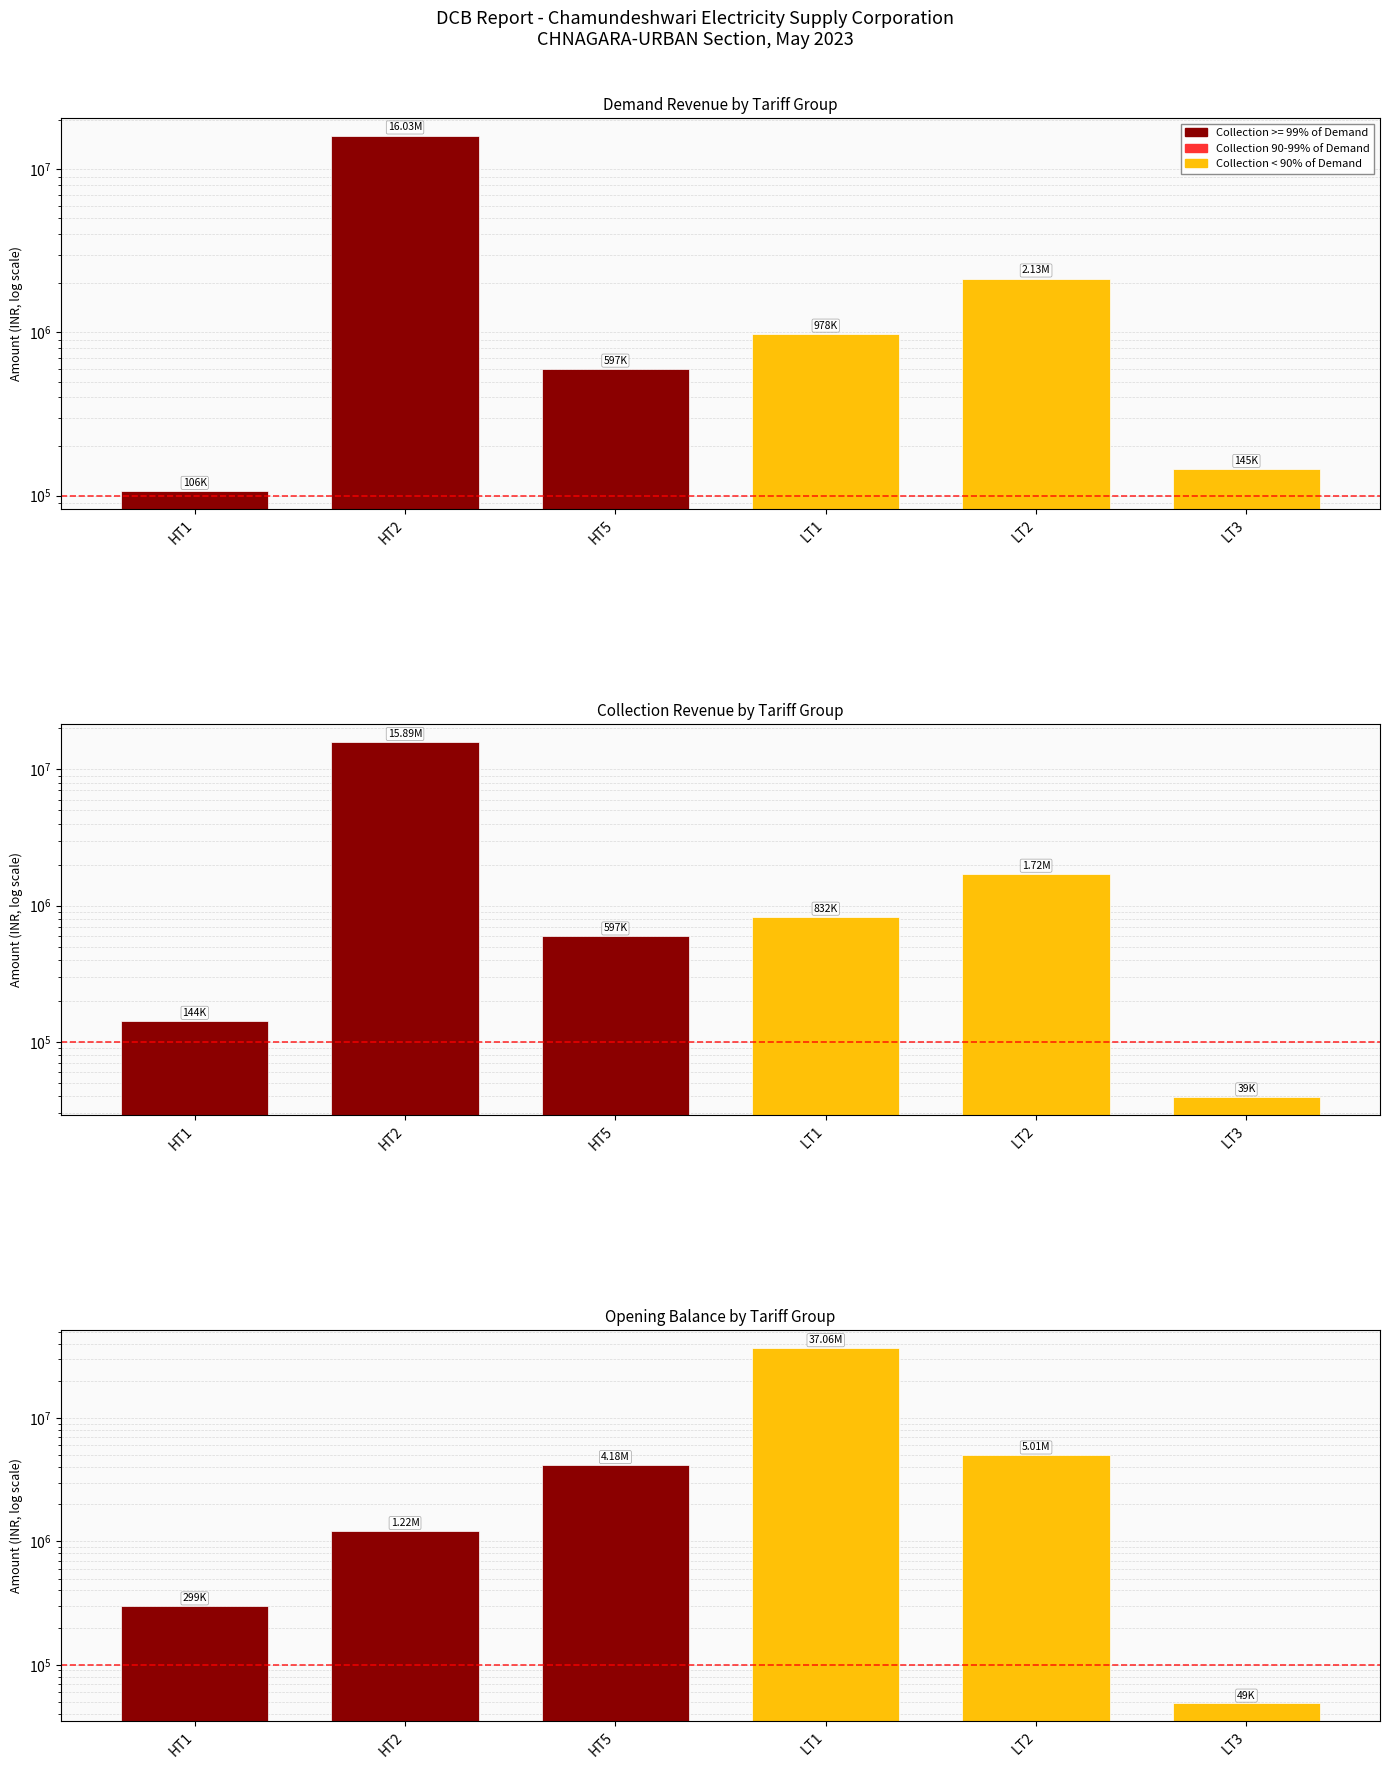

What is the sum of the Opening Balance (absolute) values at HT5 and HT2?

5405827.9